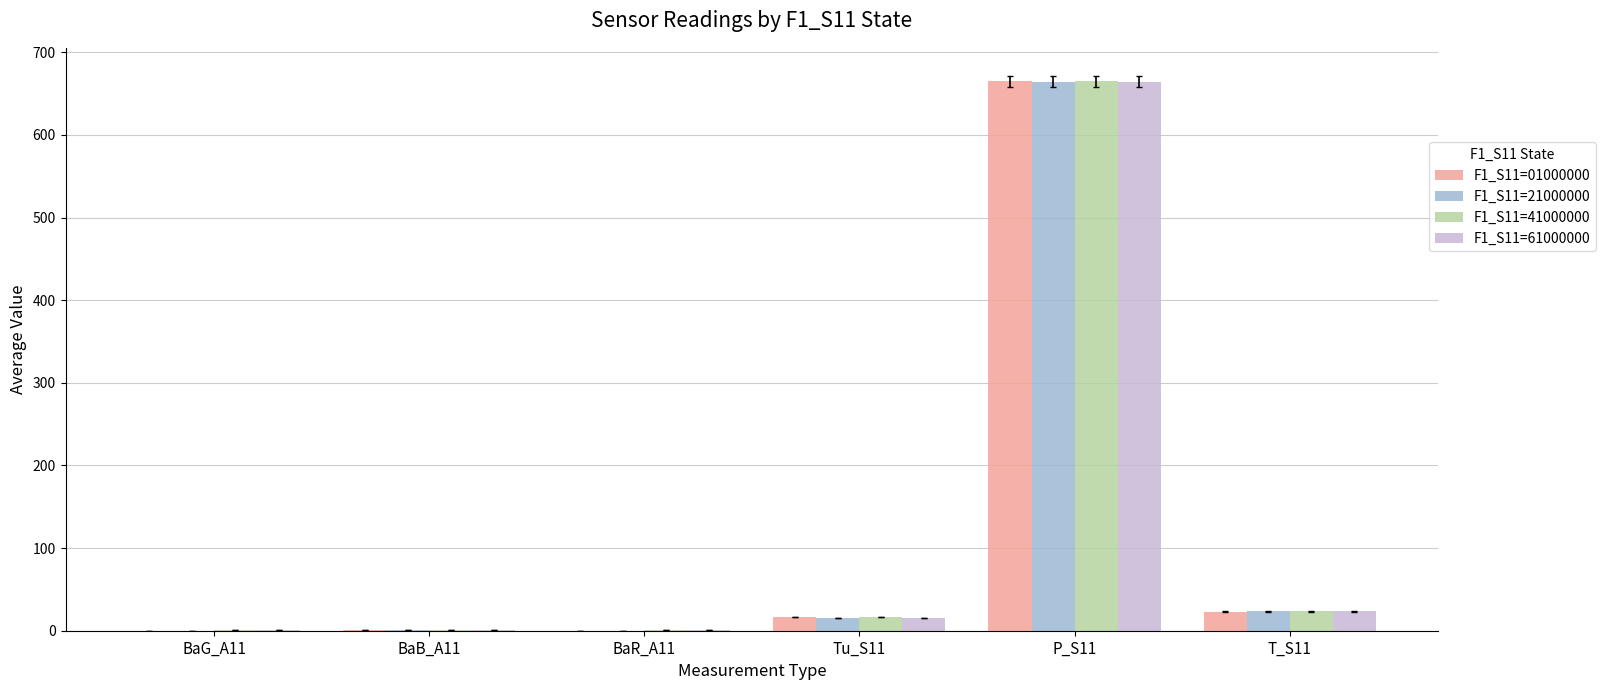

The value of F1_S11=41000000 at Tu_S11 is 16.2. True or false?

True